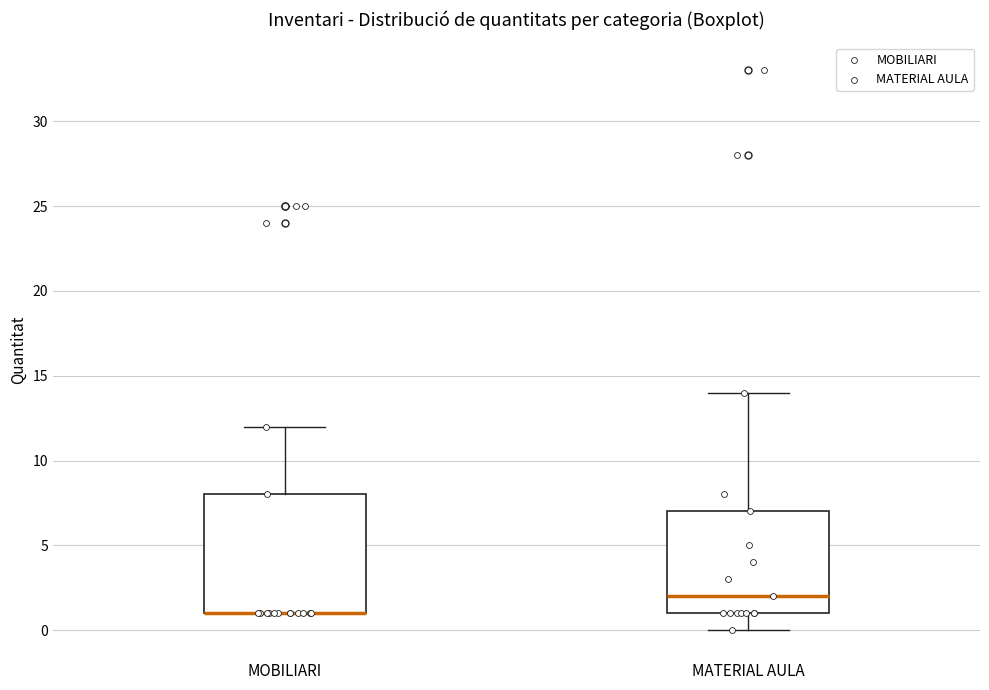

Where is the lower edge of the box for MATERIAL AULA on the y-axis? The values are not printed on the chart, so give them approximately, as read against the axis.

1